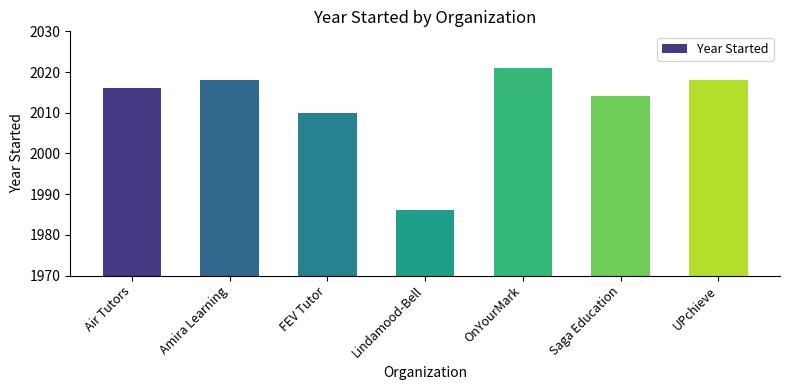

What is the difference between the maximum and minimum values?

35